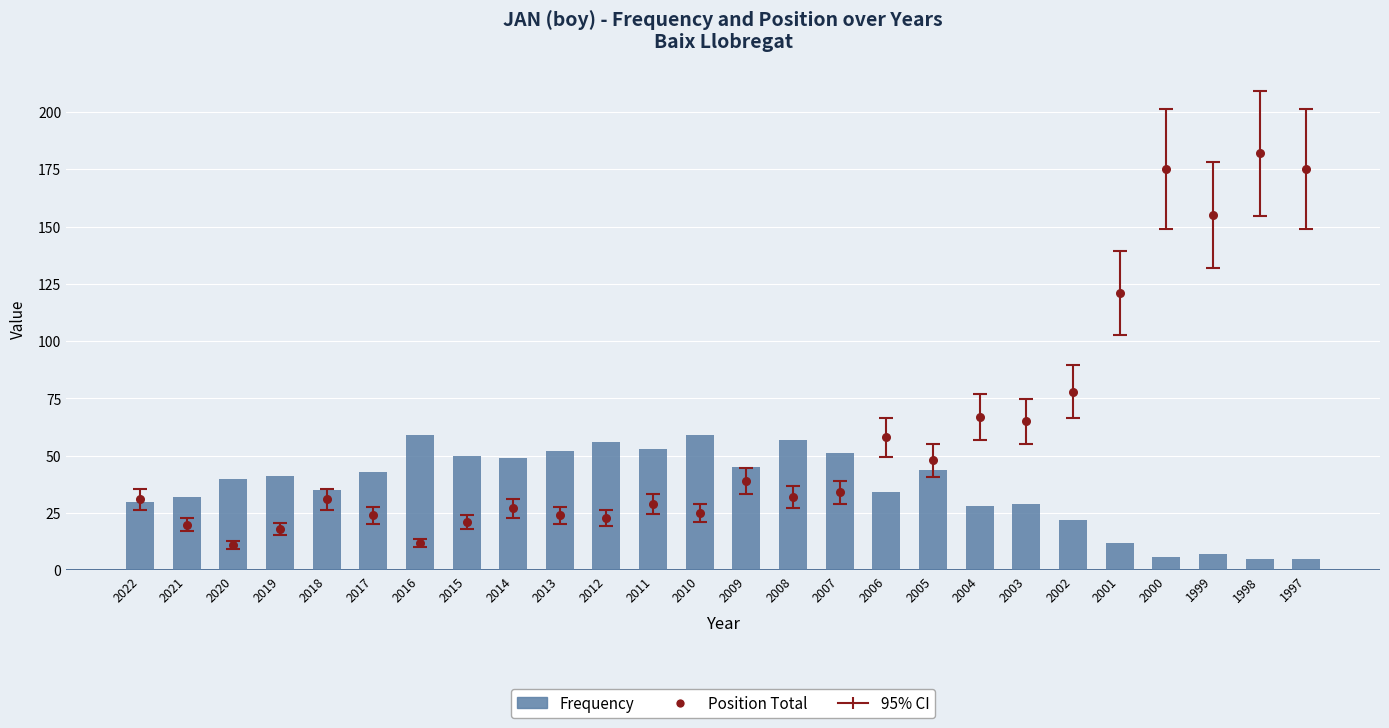

What are all the series names shown in the legend?

Frequency, Position Total